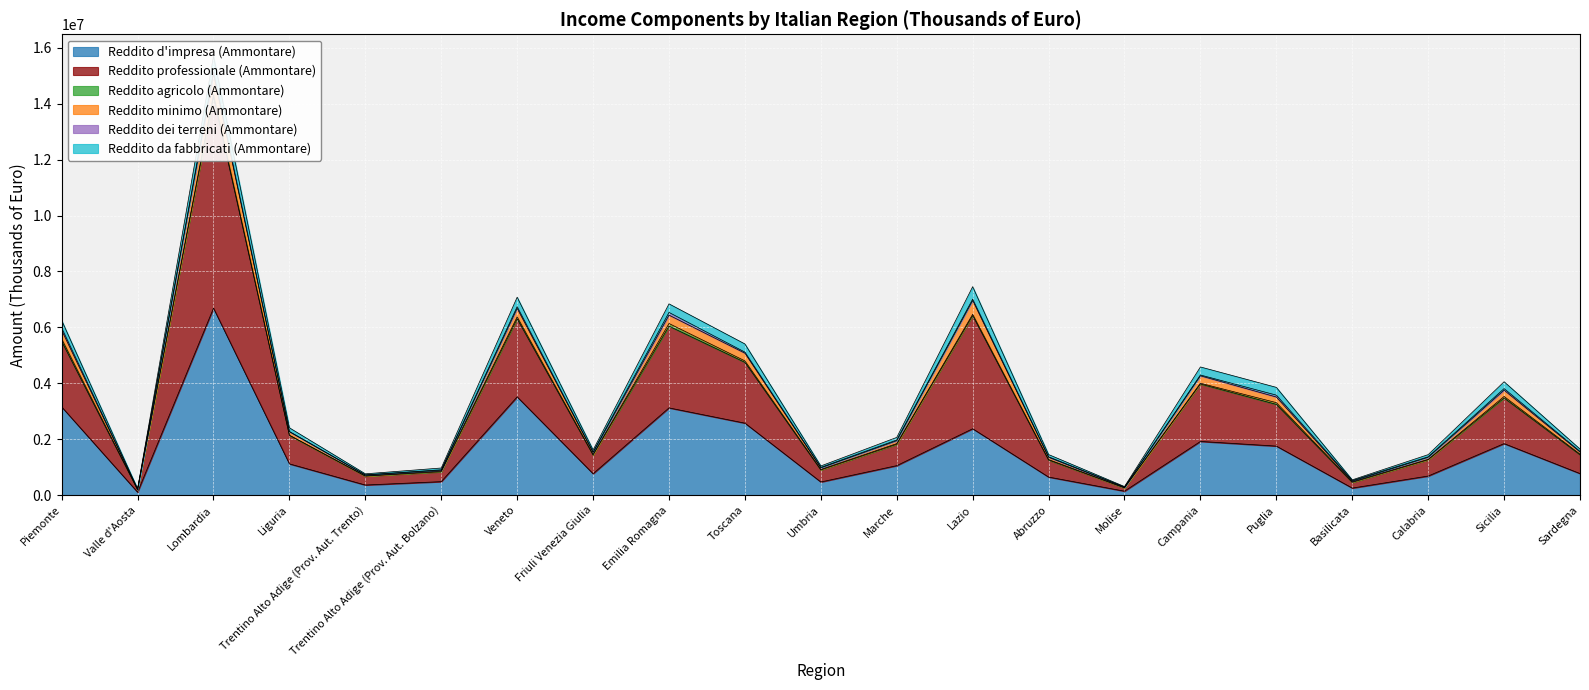

At which category does Reddito d'impresa (Ammontare) reach its first local peak?

Lombardia